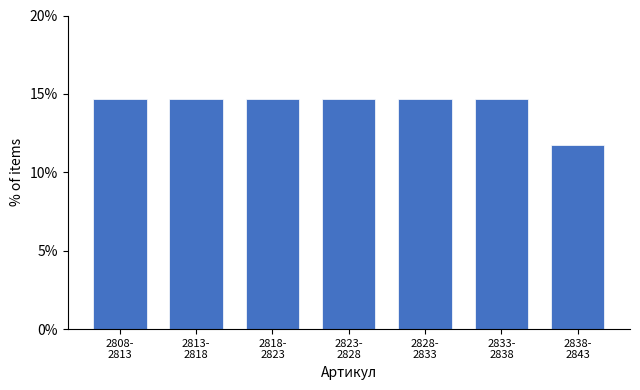

Reading right to left, transcribe all the data shown in this chart.

11.8	14.7	14.7	14.7	14.7	14.7	14.7